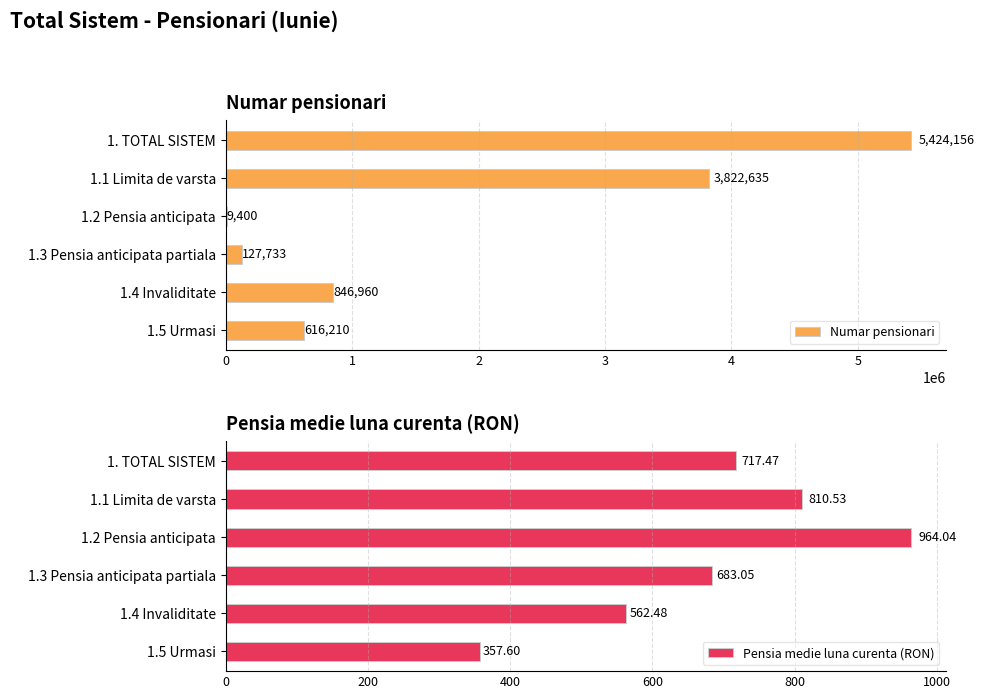

Is it true that Numar pensionari equals 5045703 at 1.1 Limita de varsta?

False